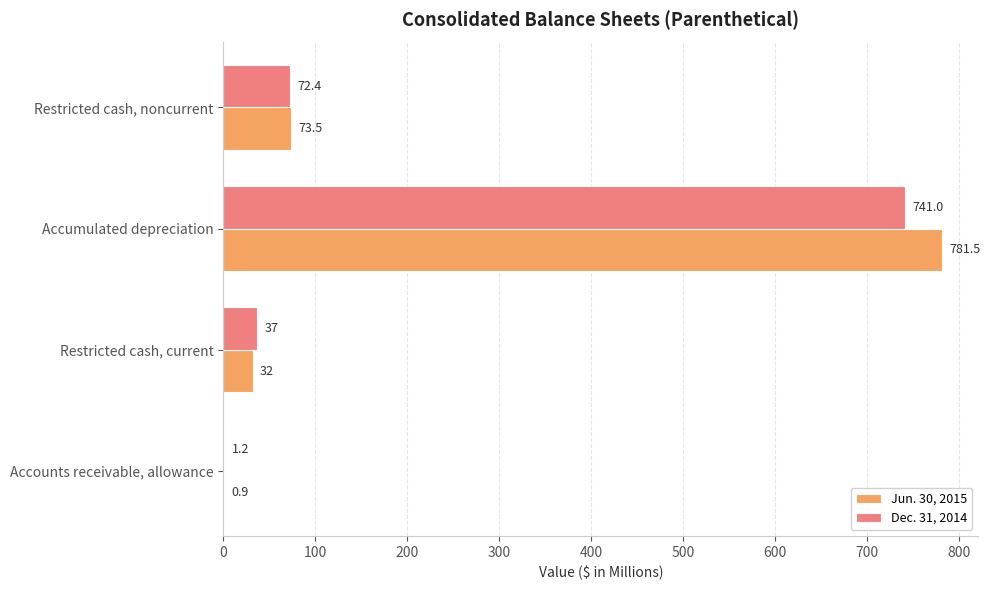

Between Accounts receivable, allowance and Accumulated depreciation, which series saw the biggest shift?

Jun. 30, 2015